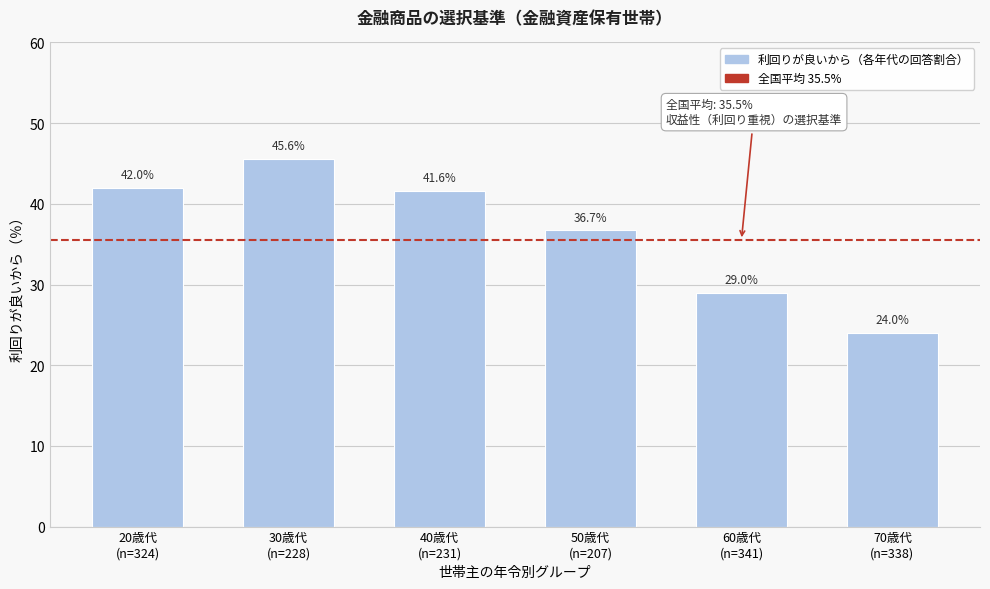

Reading left to right, transcribe all the data shown in this chart.

42.0	45.6	41.6	36.7	29.0	24.0